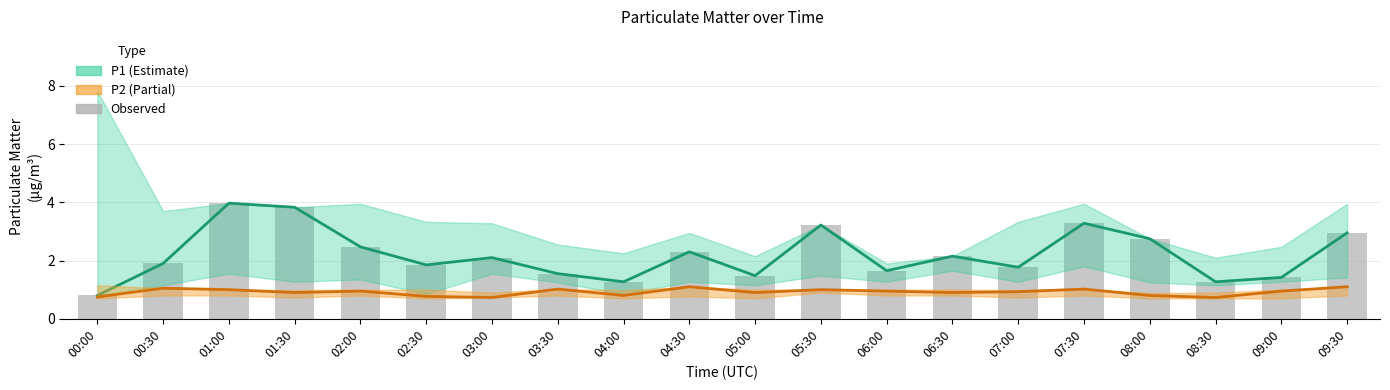

Read the Observed P1 value at 07:30.

3.3